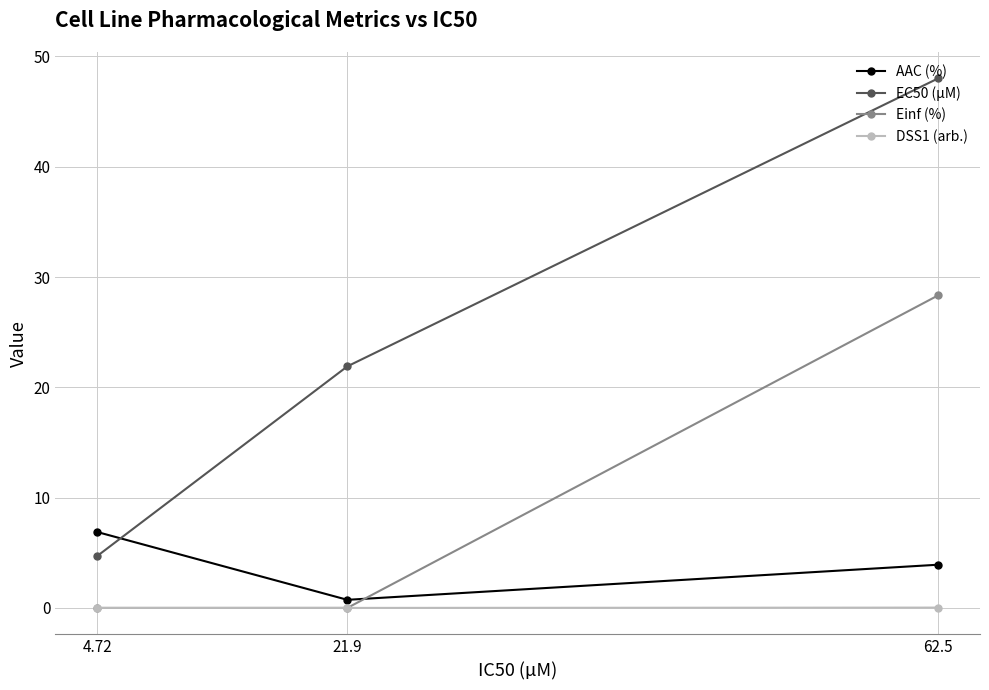

Rank the series by their average value, from lowest to highest.

DSS1 (arb.), AAC (%), Einf (%), EC50 (µM)